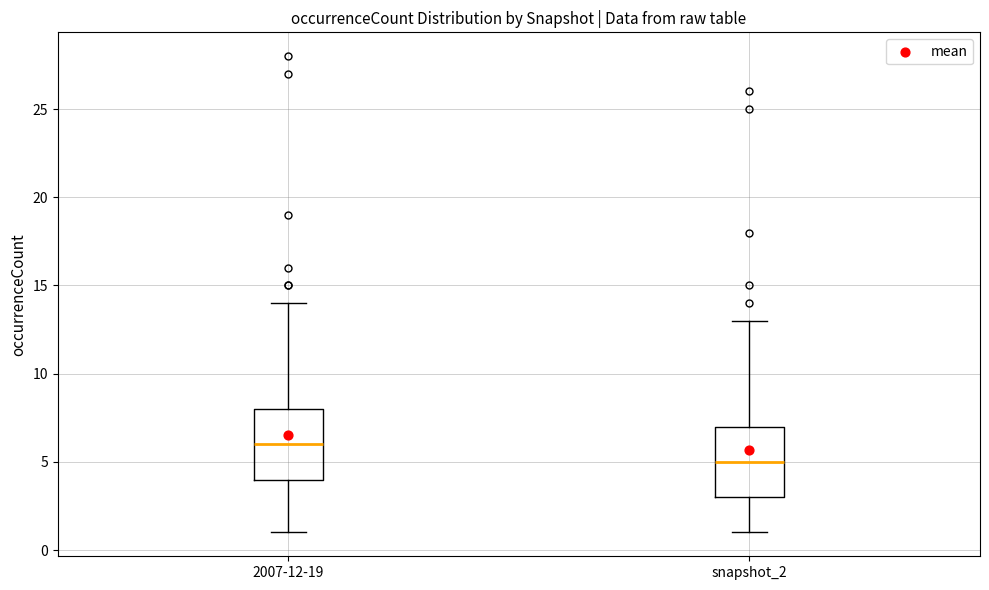

Where does the upper whisker of the box for 2007-12-19 end on the y-axis? The values are not printed on the chart, so give them approximately, as read against the axis.

14